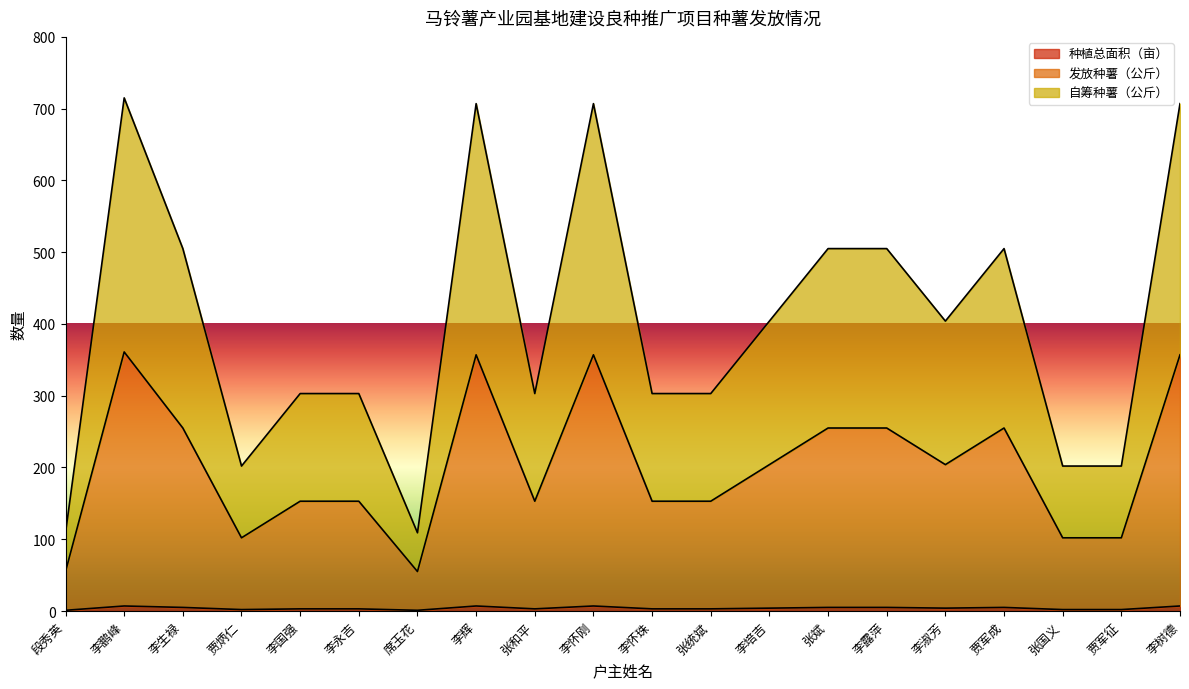

Rank the series by their maximum value, from lowest to highest.

种植总面积（亩）, 自筹种薯（公斤）, 发放种薯（公斤）